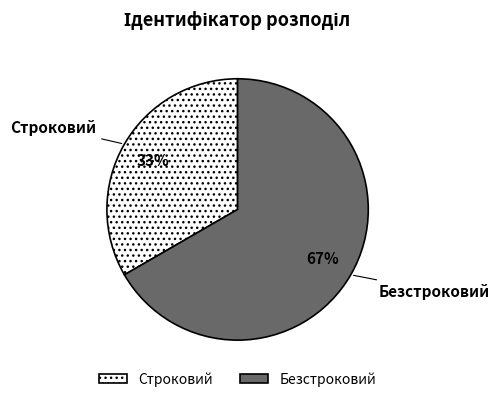

To the nearest percent, what portion does Безстроковий represent?

67%